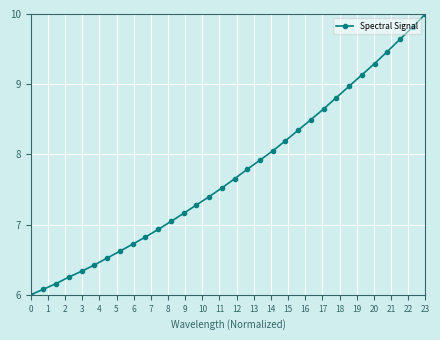

True or false: there are more than 0 points higher than both neighbors.

False